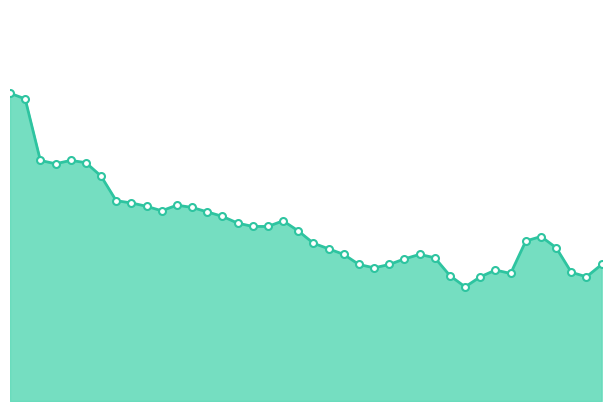

What is the minimum value shown in the chart?

12.5